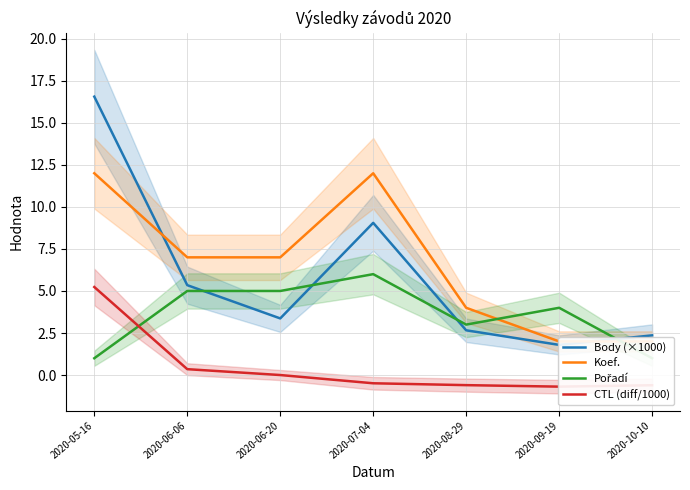

Which category has the lowest value in the CTL (diff/1000) series?

2020-09-19